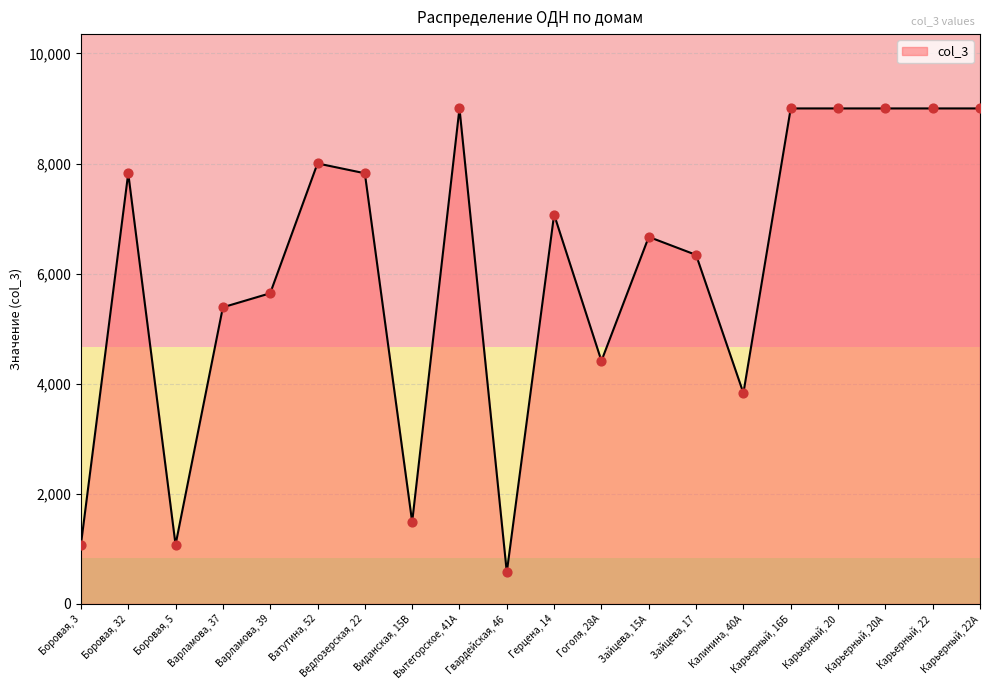

What is the ratio of the value at Карьерный, 20 to the value at Зайцева, 15А?

1.4